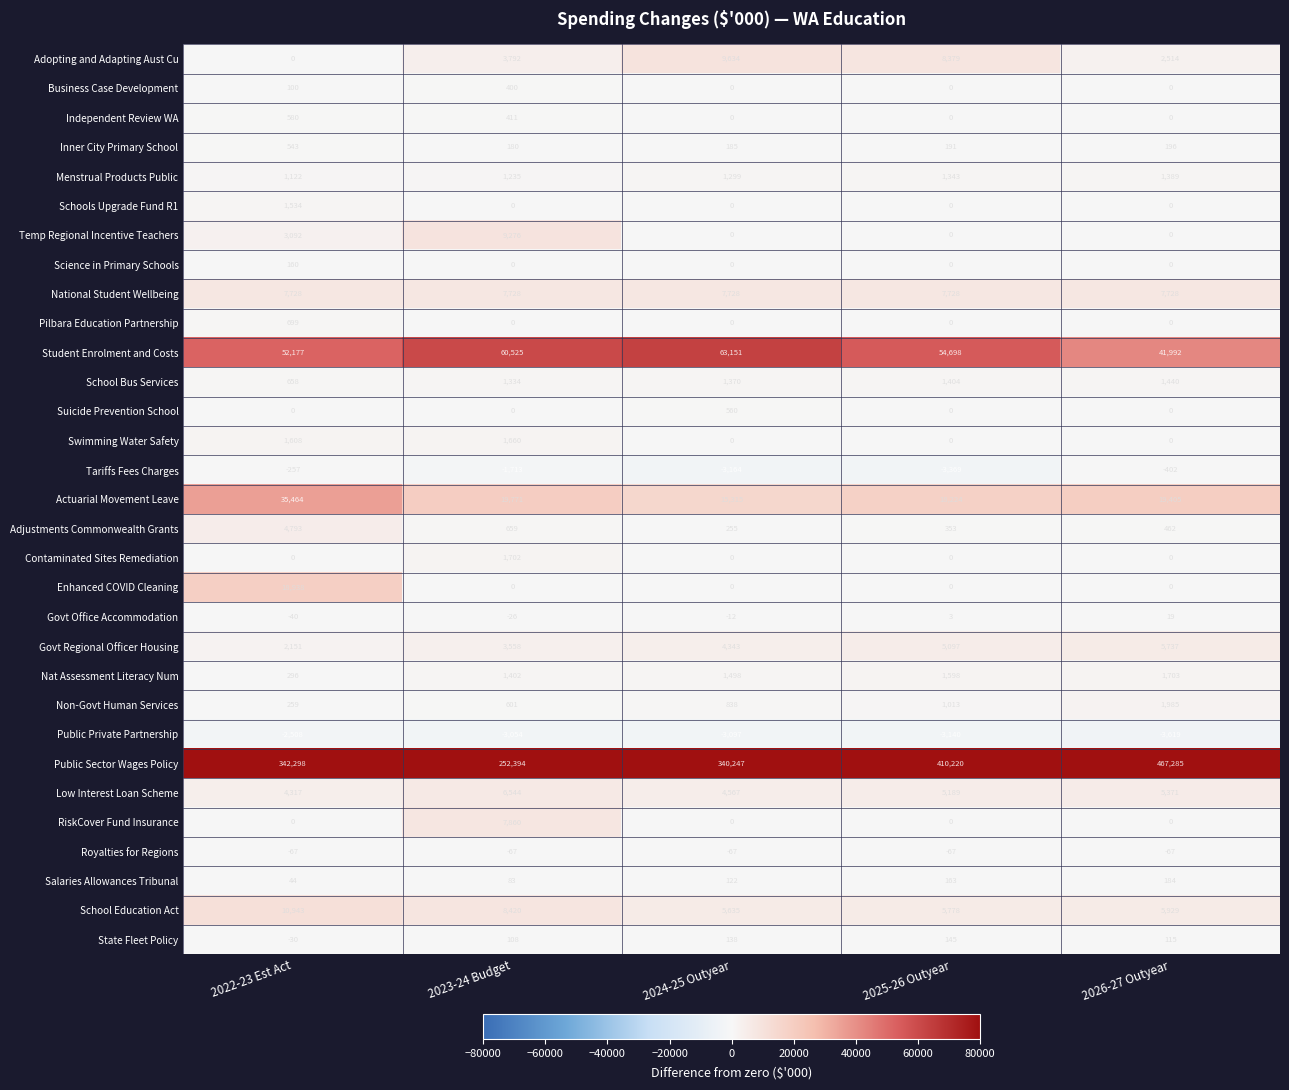

How many data points in Science in Primary Schools are above 0?

1